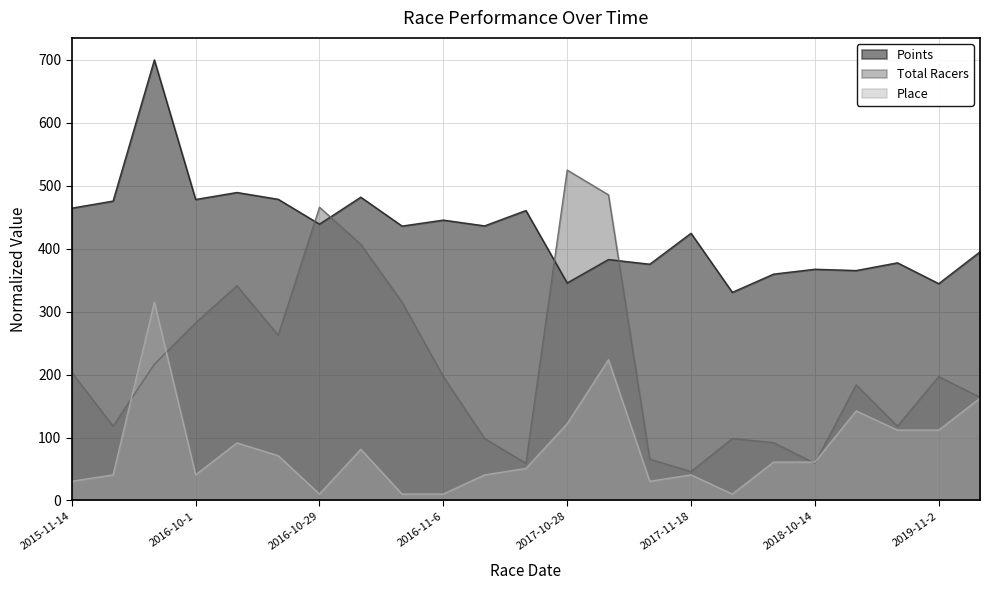

What is the label of the 21st point from the right?

2015-12-5